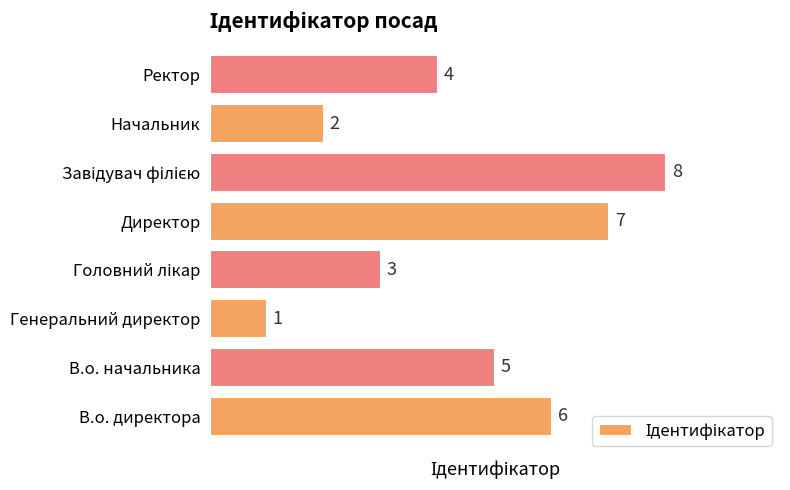

At which label is the value closest to 4?

Ректор